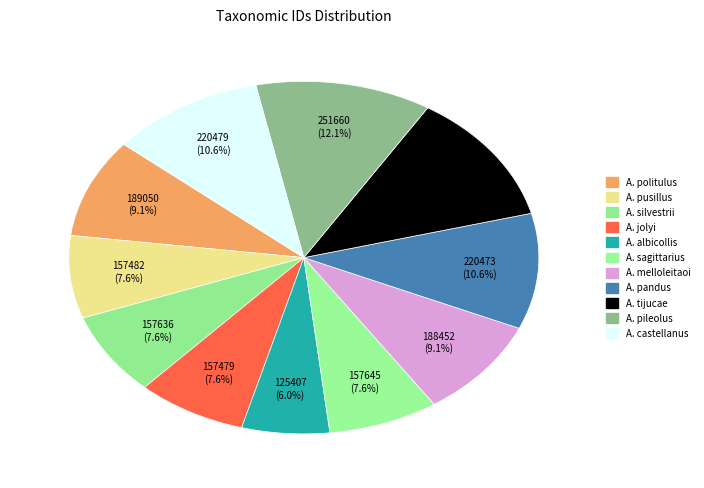

How many segments does this pie chart have?

11